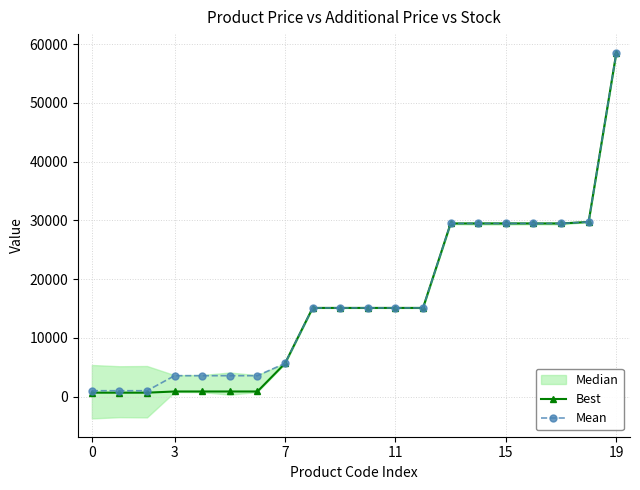

List the series in order of their peak value, lowest first.

Best, Mean